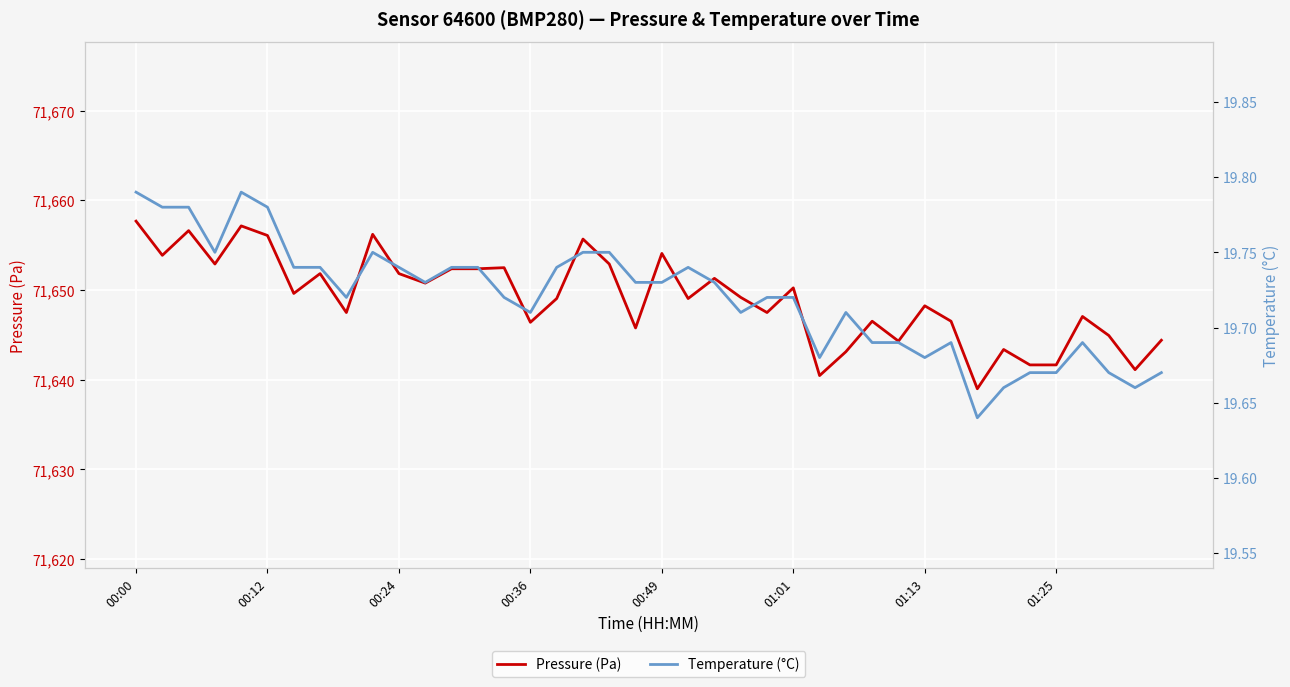

What is the minimum value for Pressure (Pa)?

71639.0